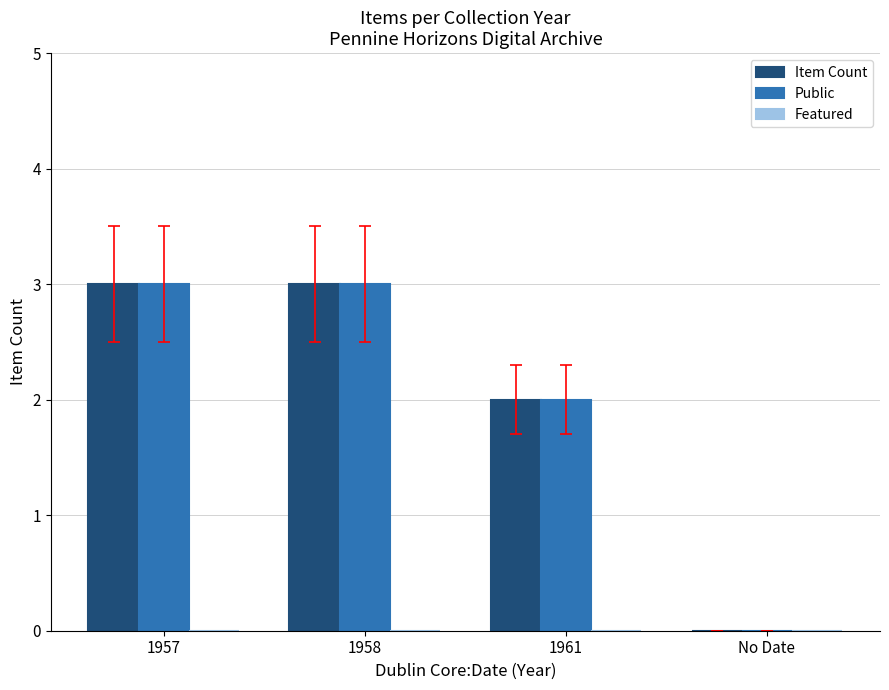

Is it true that Item Count equals 3 at 1961?

False